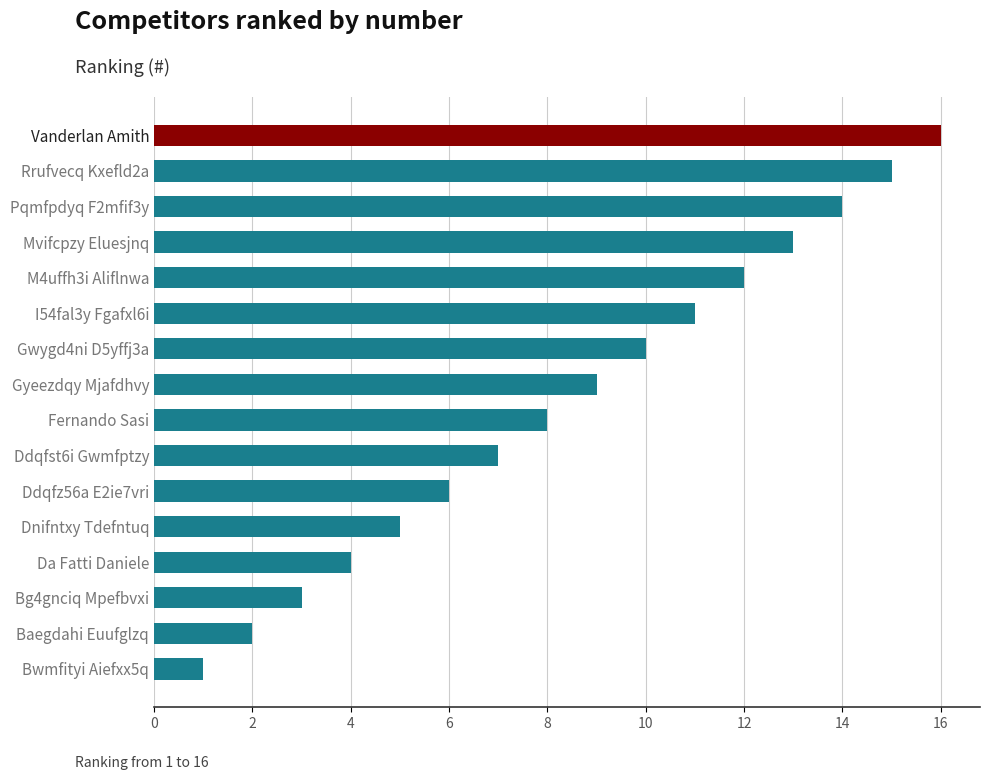

How many bars are there in total?

16